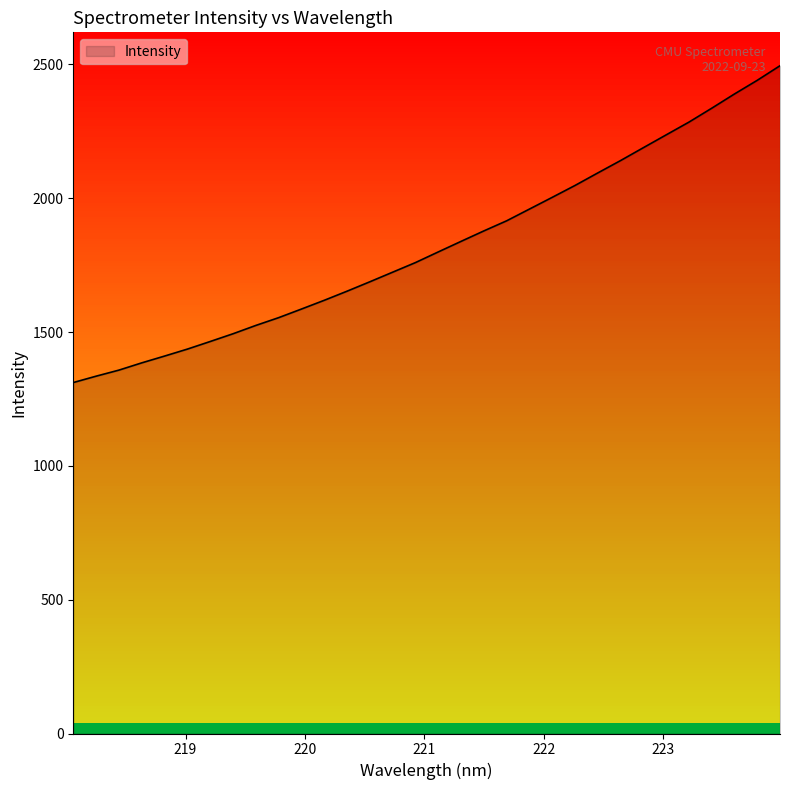

Reading left to right, list all the values displayed in this chart.

1311.2	1335.0	1357.7	1384.8	1410.2	1436.2	1464.6	1493.5	1524.6	1553.7	1585.8	1618.5	1652.6	1687.8	1723.6	1759.5	1799.3	1838.7	1877.8	1915.5	1959.4	2003.2	2047.6	2094.4	2140.6	2188.7	2236.6	2284.2	2336.1	2389.4	2440.4	2494.9